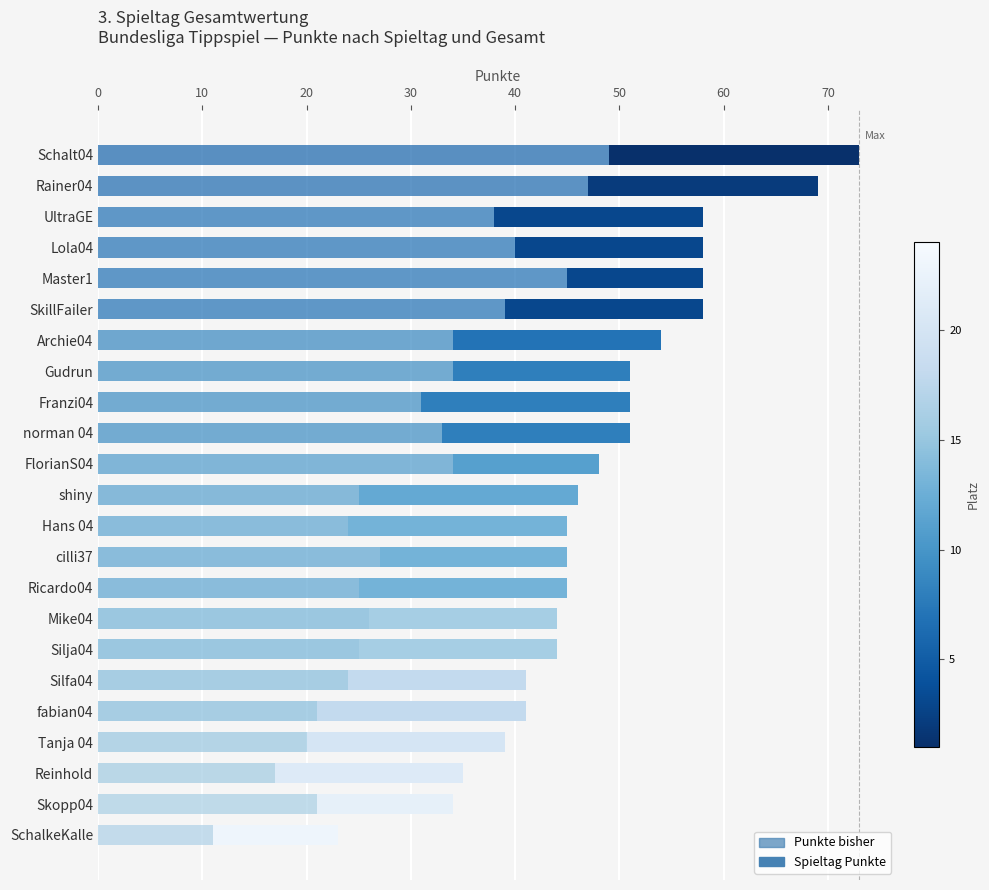

Where is Punkte bisher nearest to the value 30?

Franzi04